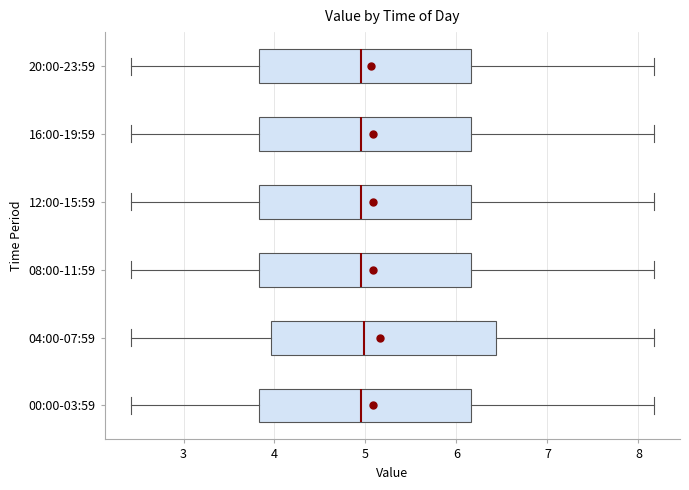

Where does the median line of the box for 20:00-23:59 sit on the x-axis? The values are not printed on the chart, so give them approximately, as read against the axis.

5.0